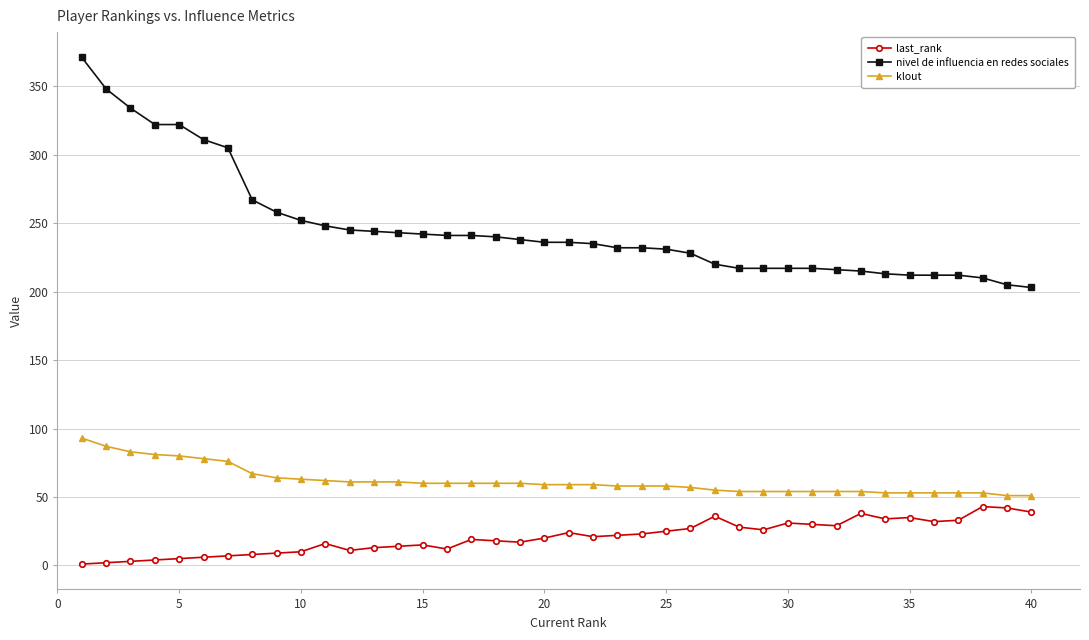

What is the greatest value displayed?

371